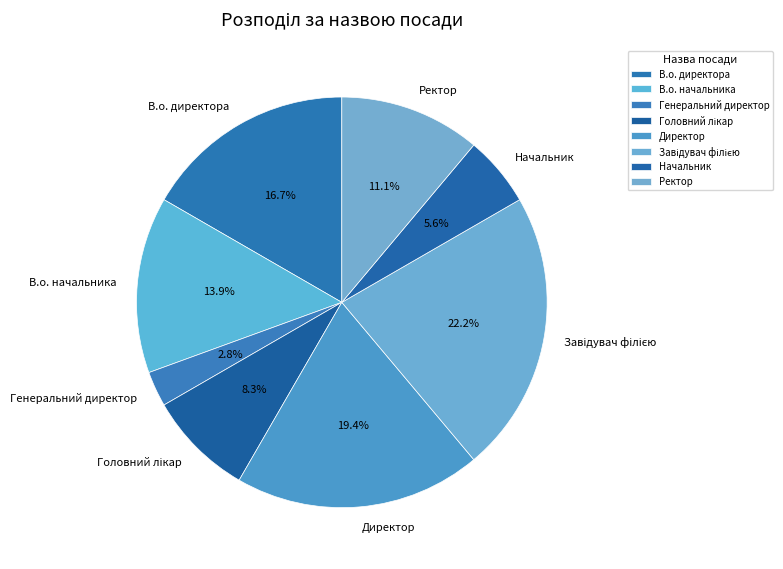

What percentage is NOT represented by В.о. начальника?

86.1%